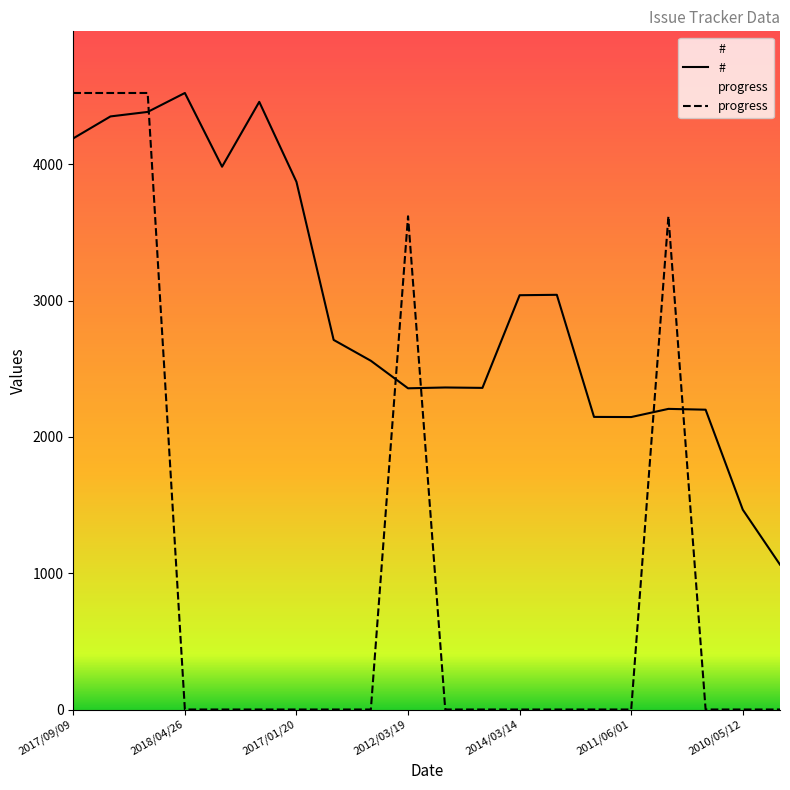

At how many categories does at least one series exceed 2339?

15